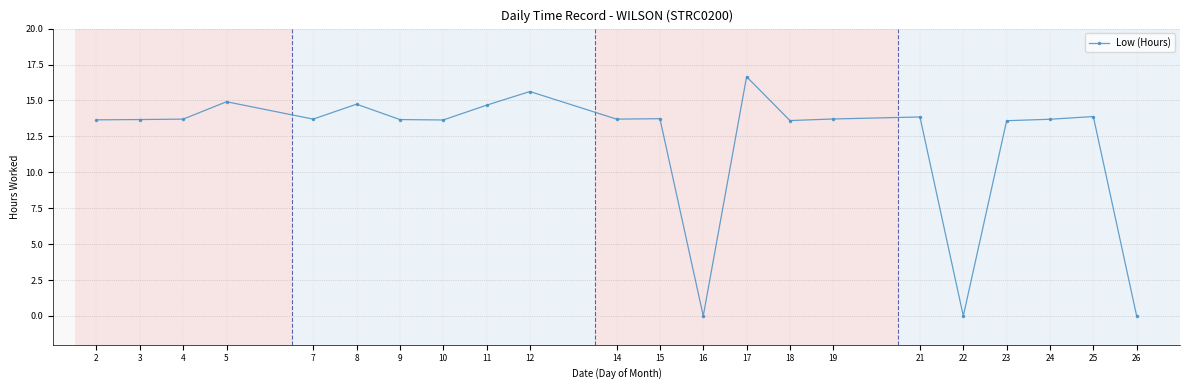

Which label corresponds to the largest value in the chart?

17